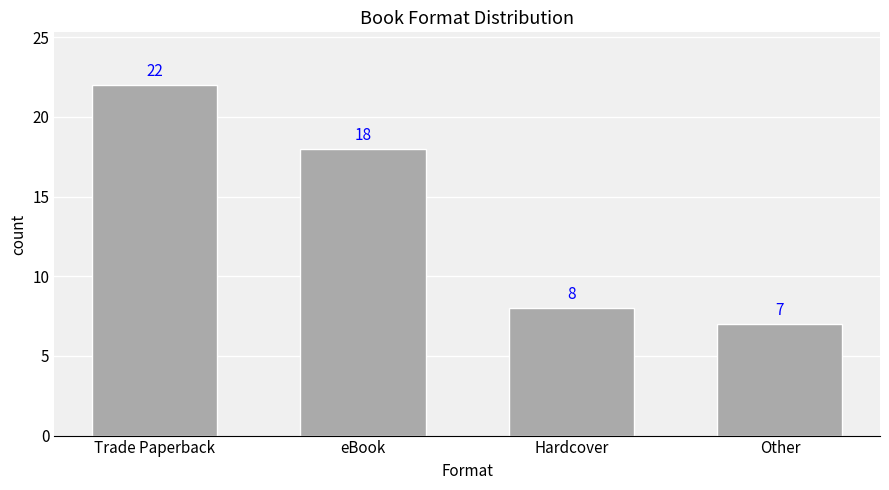

Which category has the lowest value across all series?

Other